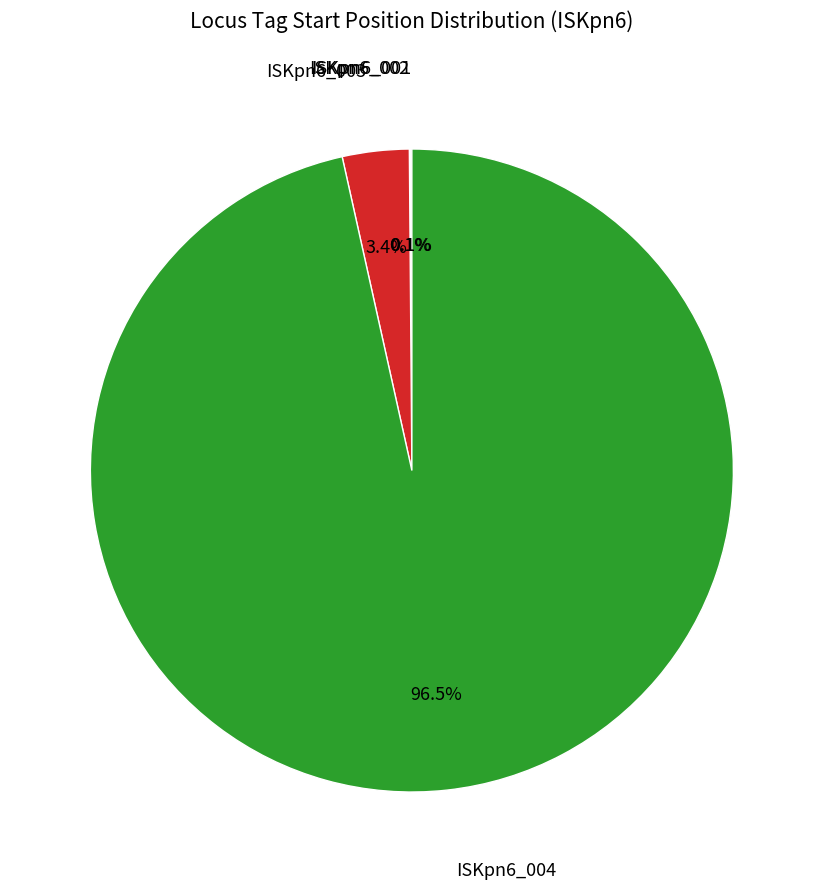

Is there any slice that represents more than half of the pie?

Yes